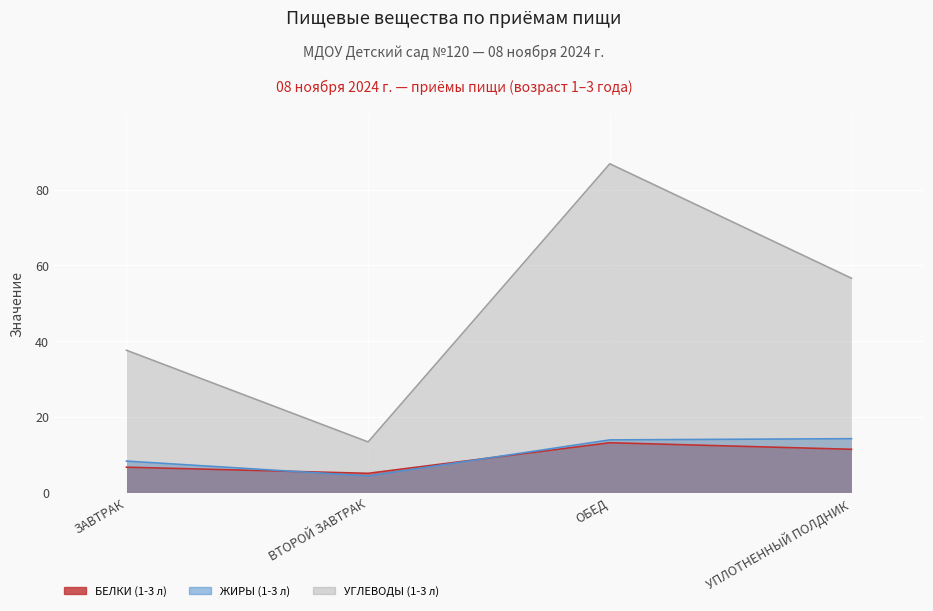

What is the sum of the ЖИРЫ (1-3 л) values at ЗАВТРАК and УПЛОТНЕННЫЙ ПОЛДНИК?

22.5